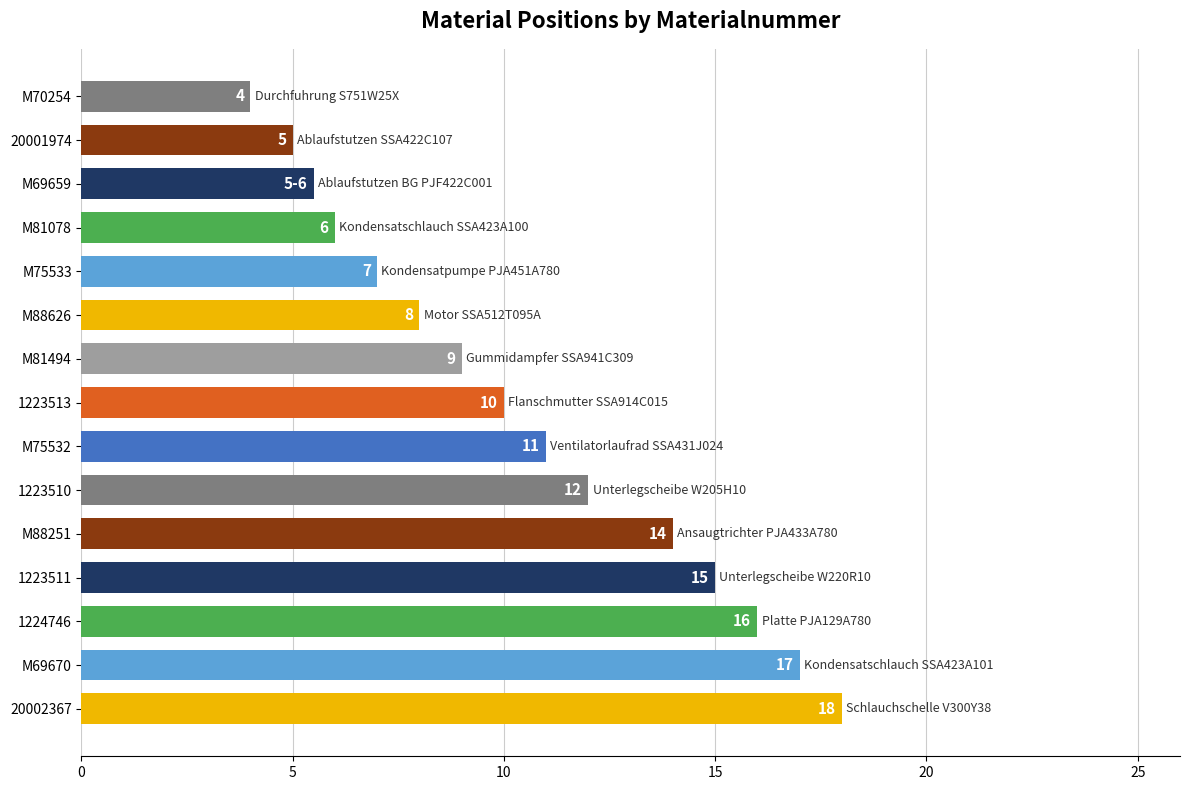

What value does the data have at M81494?

9.0